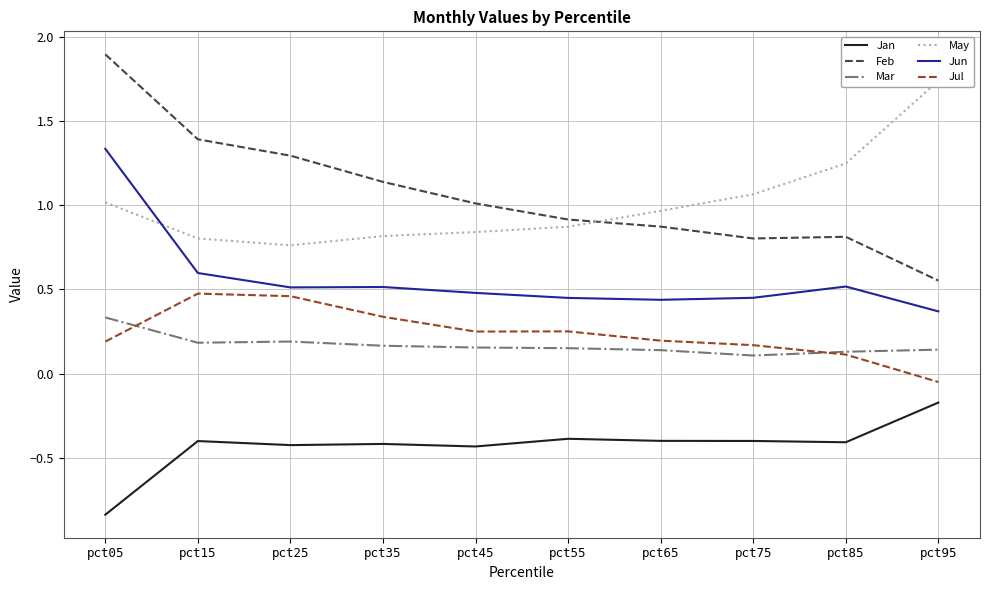

What is the difference between the highest and lowest values at pct65?

1.4